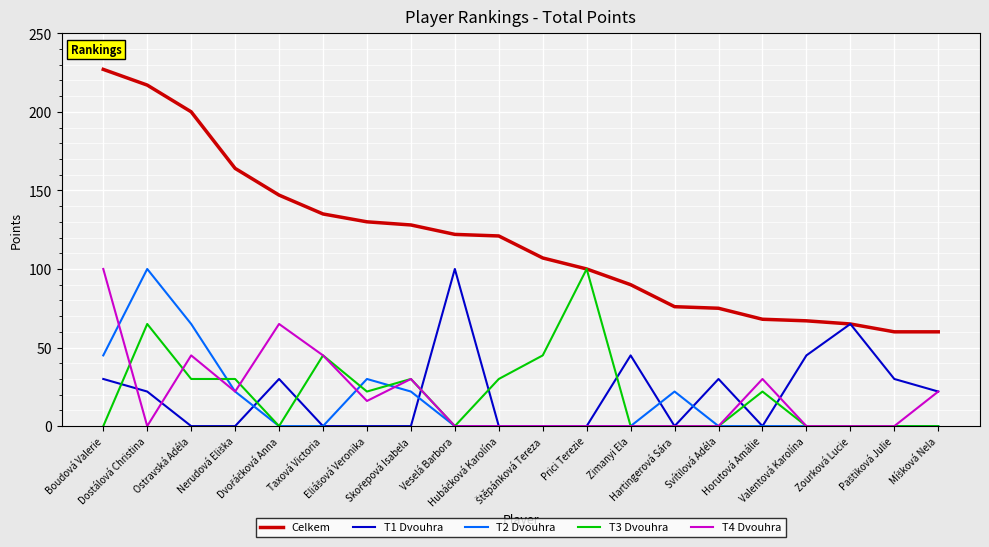

Reading left to right, list all the values displayed in this chart.

Celkem: 227	217	200	164	147	135	130	128	122	121	107	100	90	76	75	68	67	65	60	60
T1 Dvouhra: 30	22	0	0	30	0	0	0	100	0	0	0	45	0	30	0	45	65	30	22
T2 Dvouhra: 45	100	65	22	0	0	30	22	0	0	0	0	0	22	0	0	0	0	0	0
T3 Dvouhra: 0	65	30	30	0	45	22	30	0	30	45	100	0	0	0	22	0	0	0	0
T4 Dvouhra: 100	0	45	22	65	45	16	30	0	0	0	0	0	0	0	30	0	0	0	22